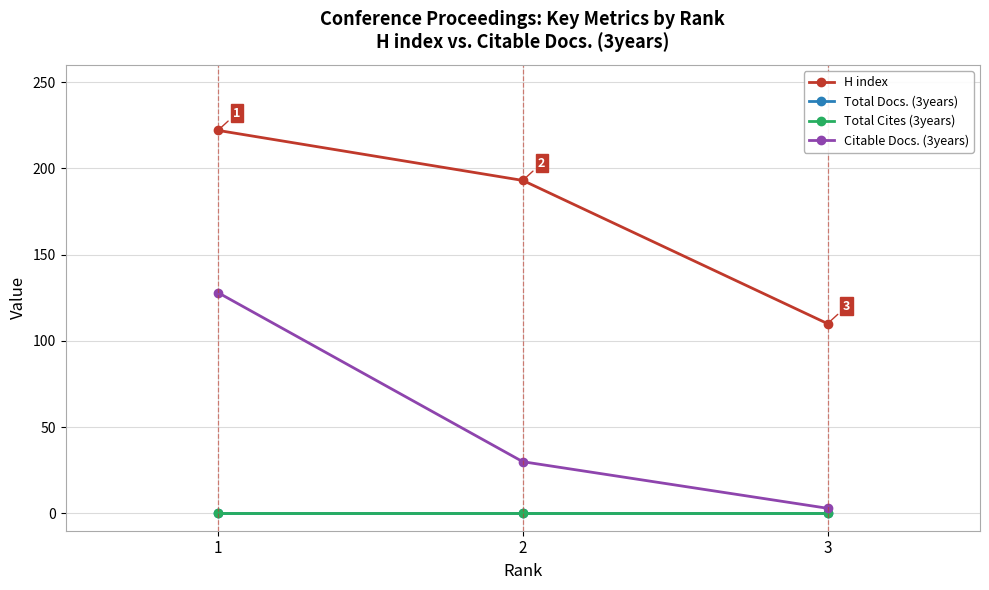

What is the total value across all series at 1?

350